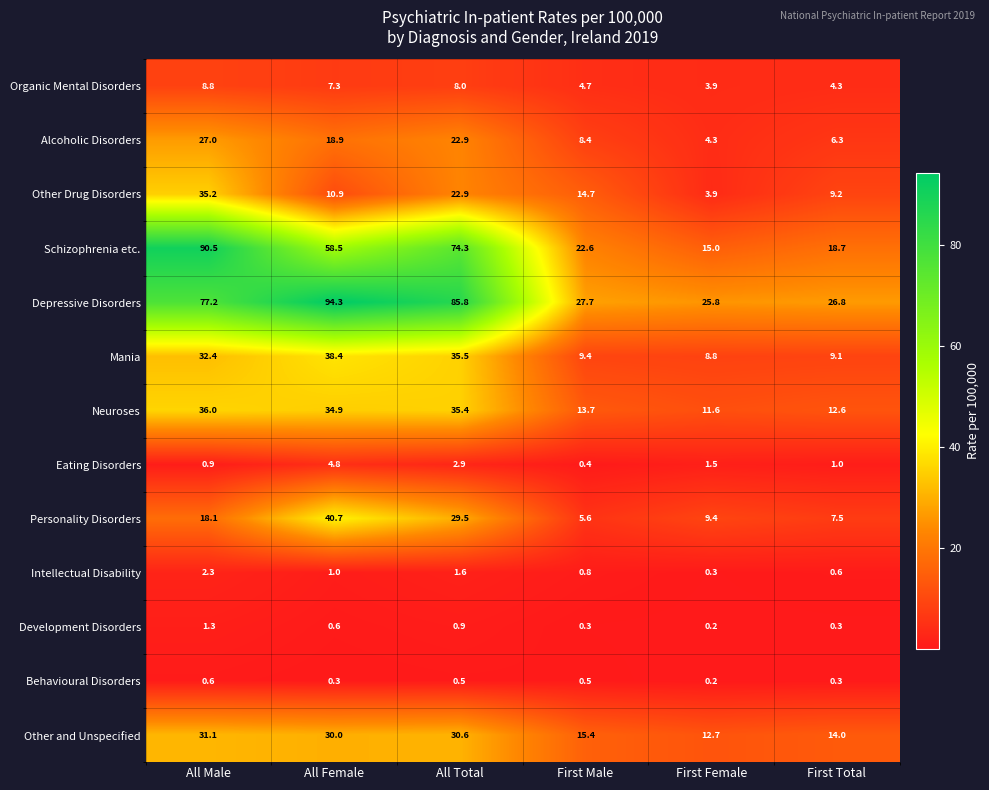

What is the difference between the Alcoholic Disorders values at First Total and All Total?

16.6